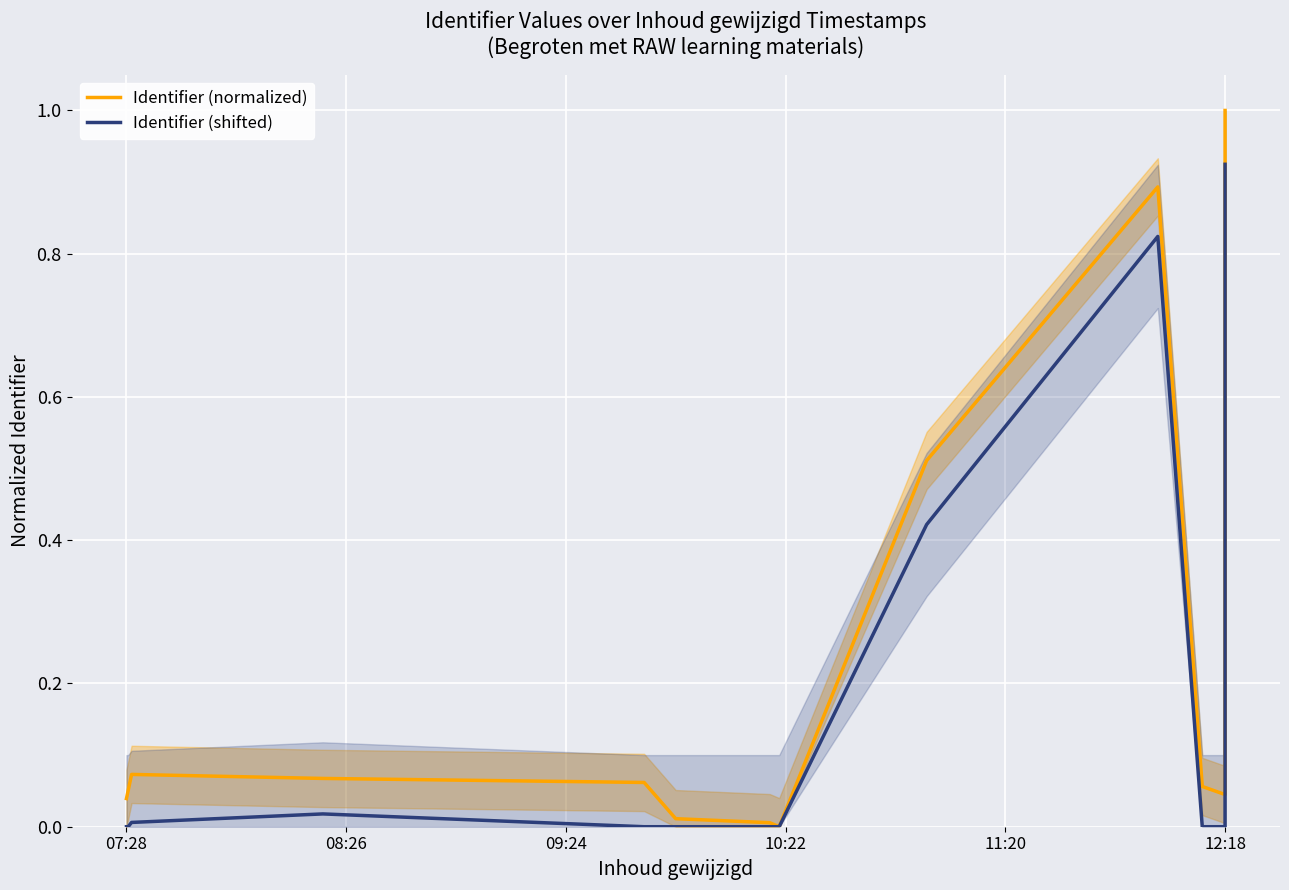

What is the maximum value shown in the chart?

1.0